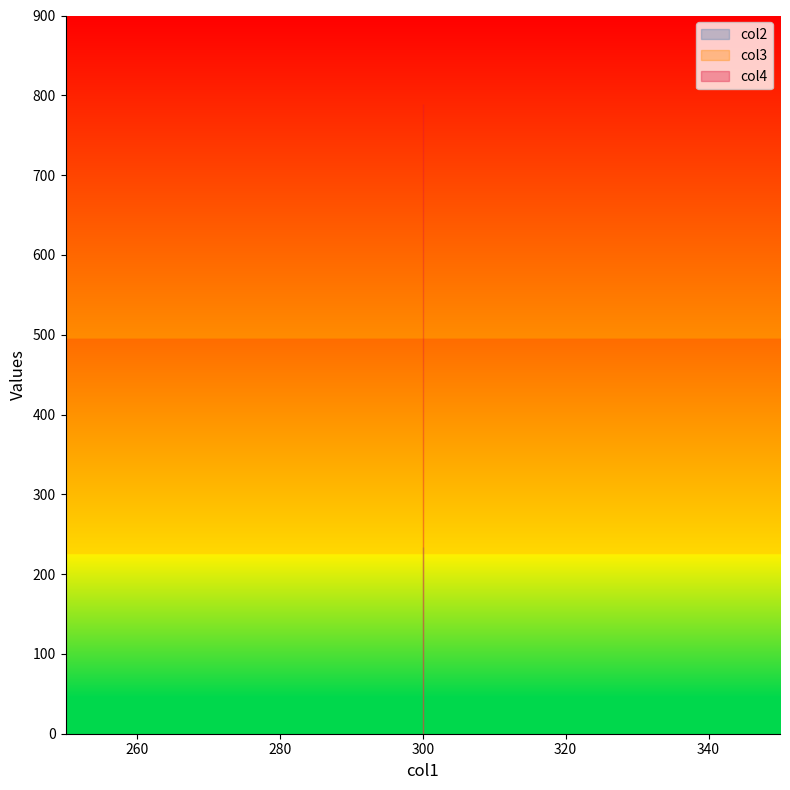

What is the sum of all col2 values?

702